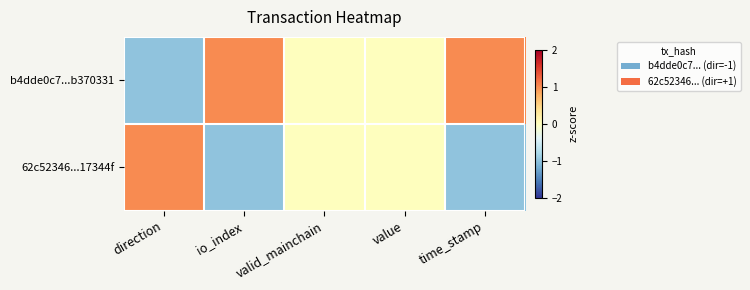

Reading left to right, list all the values displayed in this chart.

b4dde0c7...b370331: direction=-1	io_index=1	valid_mainchain=0	value=0	time_stamp=1
62c52346...17344f: direction=1	io_index=-1	valid_mainchain=0	value=0	time_stamp=-1